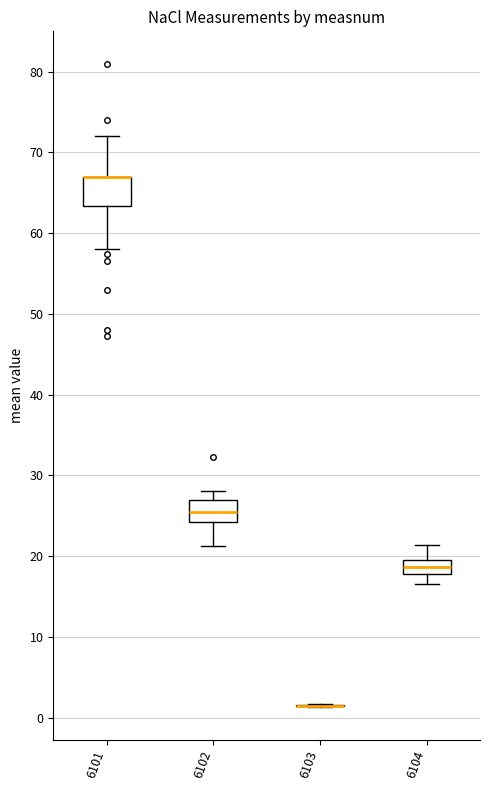

Reading left to right, transcribe this box plot: for each box, give where its median line is, the range the box spans, and where its two whiskers end, as read against the y-axis. The values are not printed on the chart, so give them approximately, as read against the axis.

6101: median 67 (drawn on the box's upper edge), box 63 to 67, whiskers 58 to 72
6102: median 26, box 24 to 27, whiskers 21 to 28
6103: box collapsed to a line at 1, whiskers 1 to 2
6104: median 19, box 18 to 20, whiskers 17 to 21